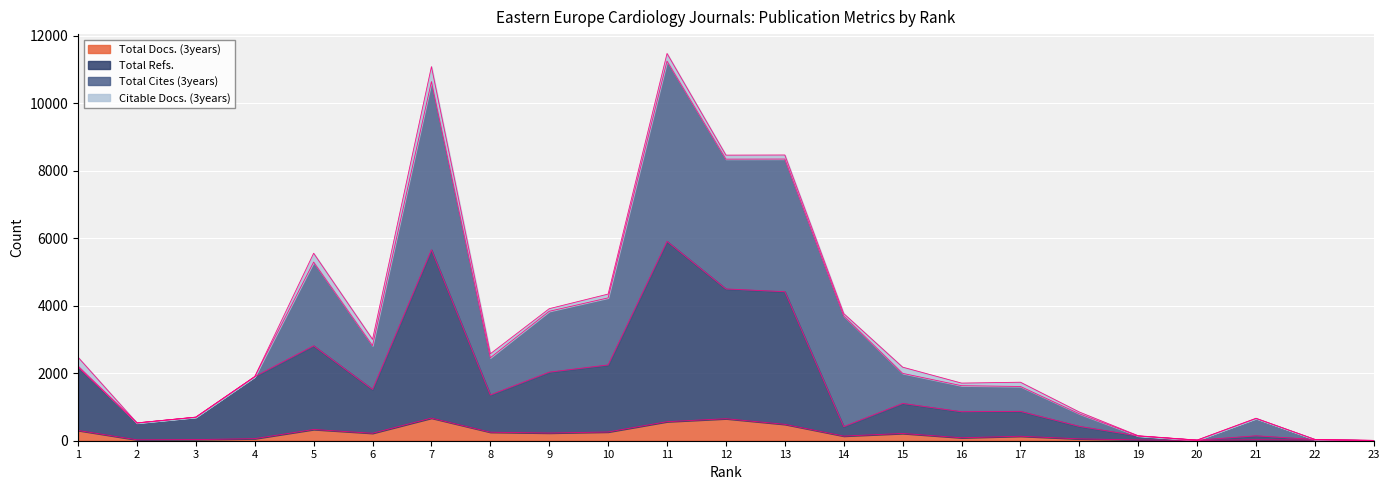

How many interior local peaks does the Total Refs. series have?

6